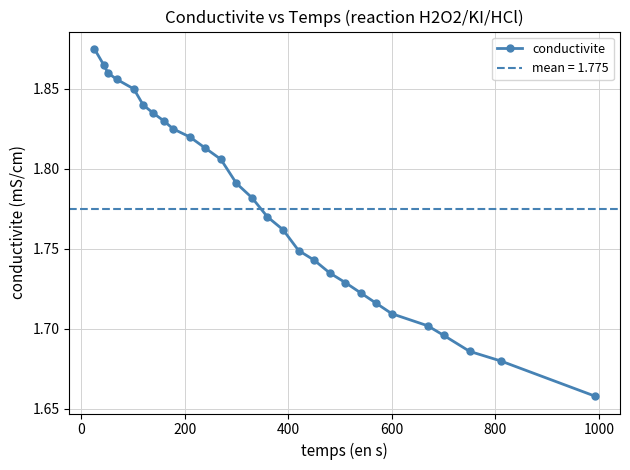

Is this an area chart (filled region under the line)?

No